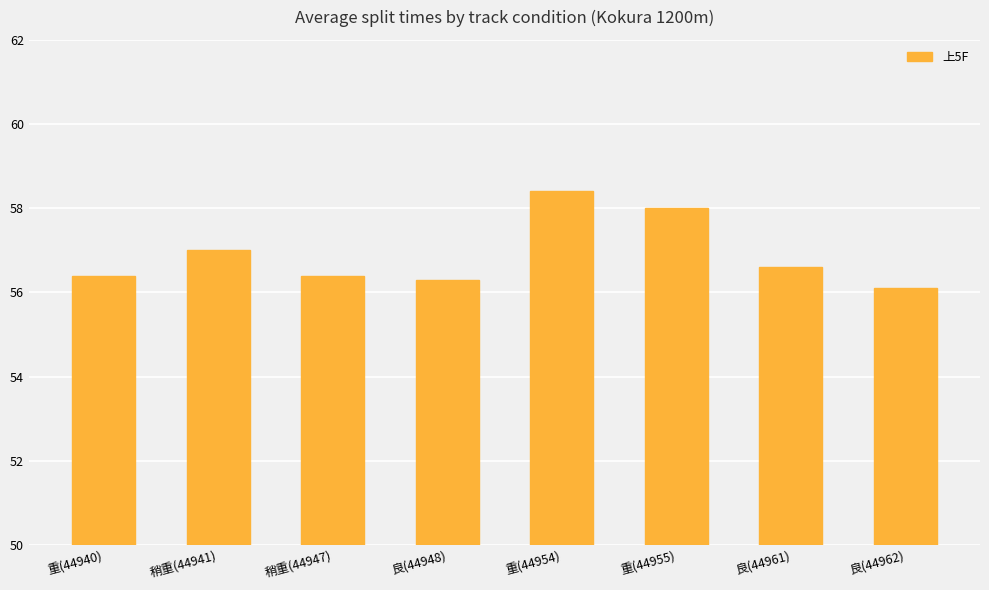

Reading left to right, list all the values displayed in this chart.

重(44940)=56.4	稍重(44941)=57.0	稍重(44947)=56.4	良(44948)=56.3	重(44954)=58.4	重(44955)=58.0	良(44961)=56.6	良(44962)=56.1